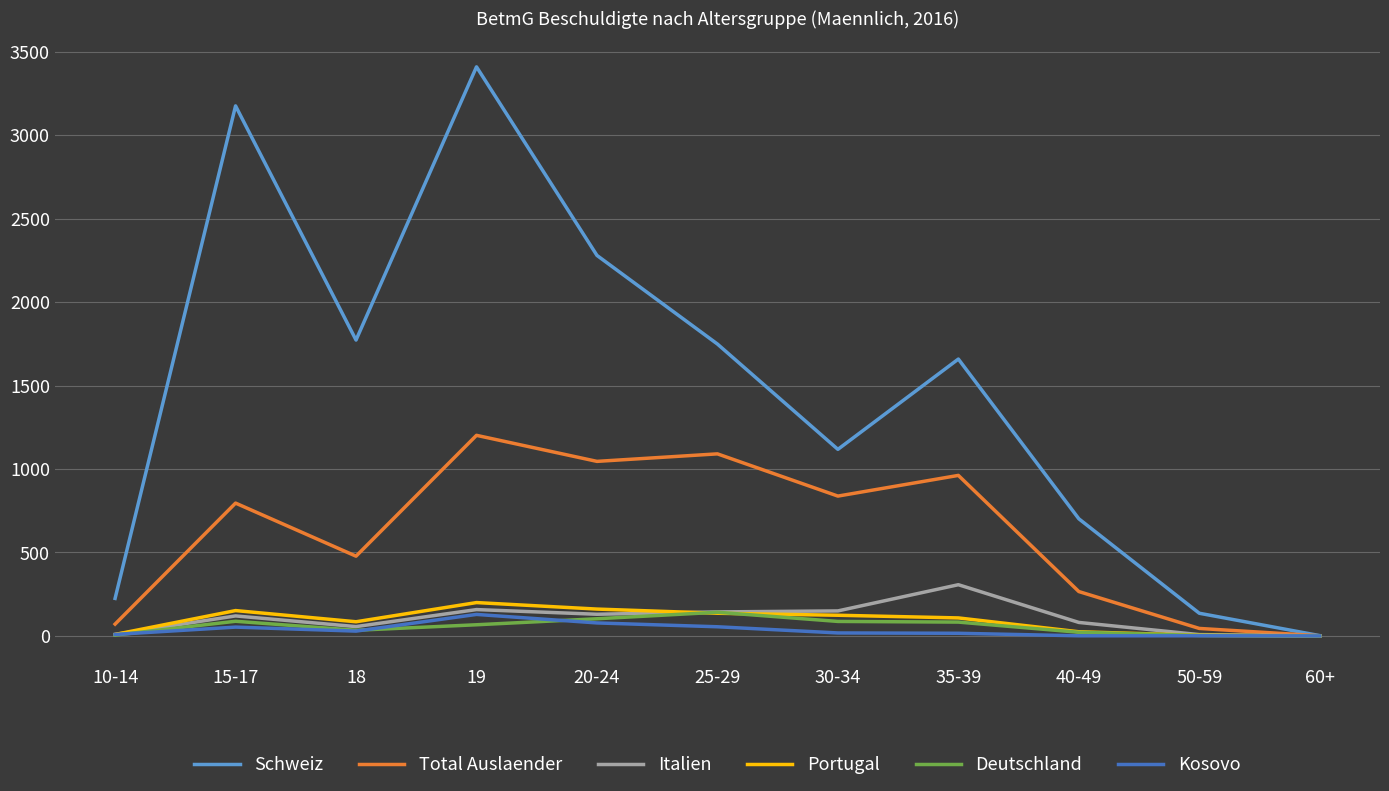

At which label does Deutschland reach its peak?

25-29